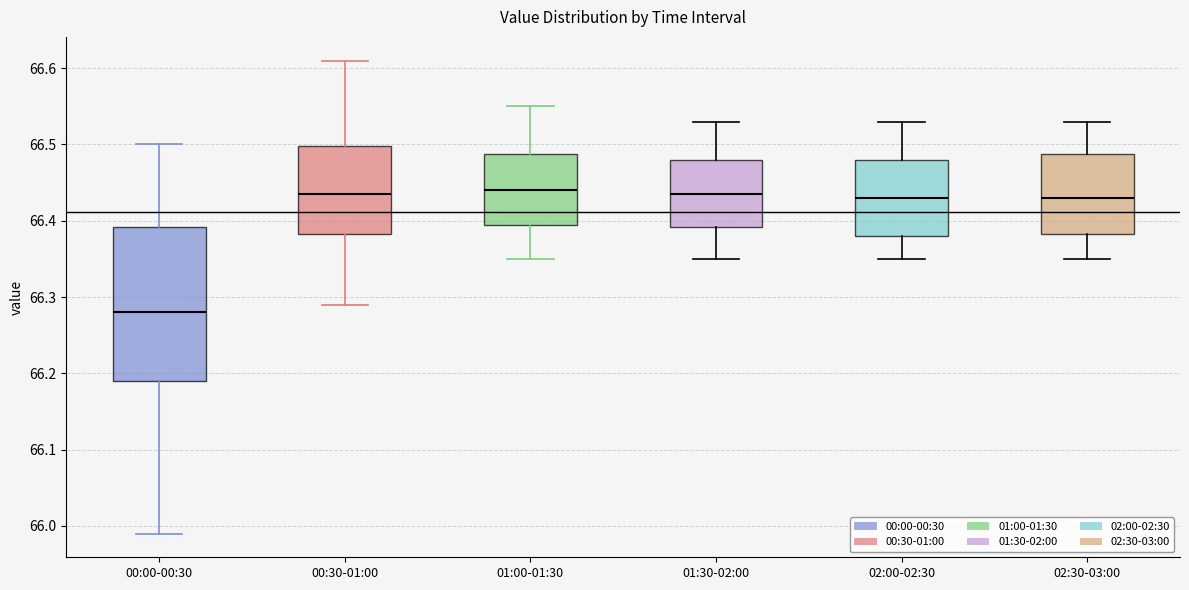

Comparing the boxes themselves (not the whiskers), which one is the tallest?

00:00-00:30